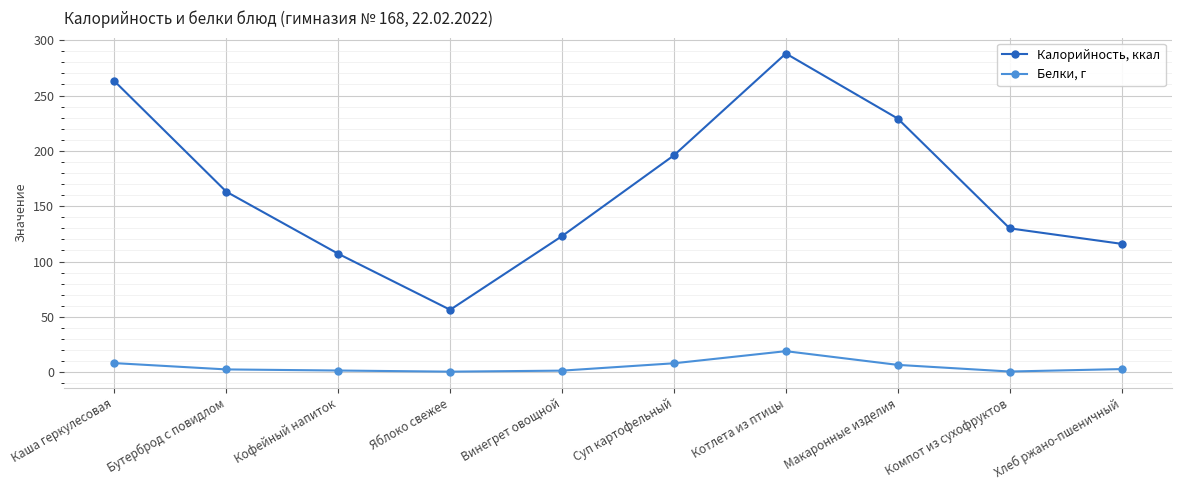

What is the sum of the Калорийность, ккал values at Макаронные изделия and Хлеб ржано-пшеничный?

345.2